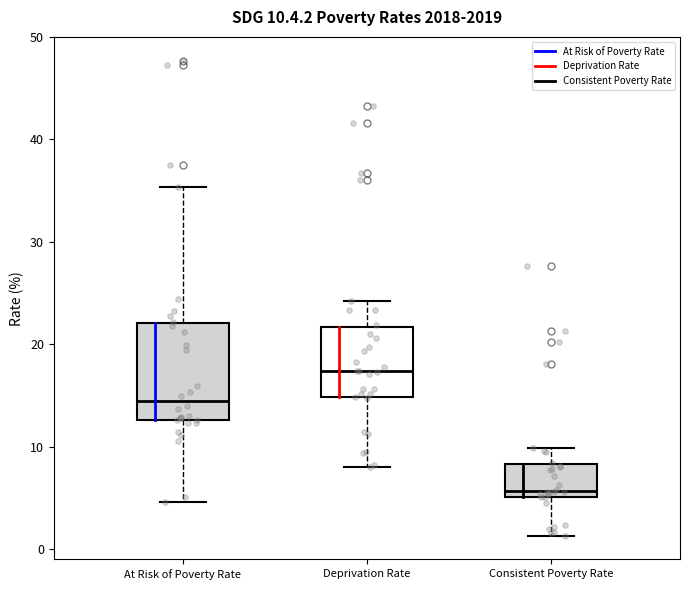

Which box's median line is the lowest?

Consistent Poverty Rate